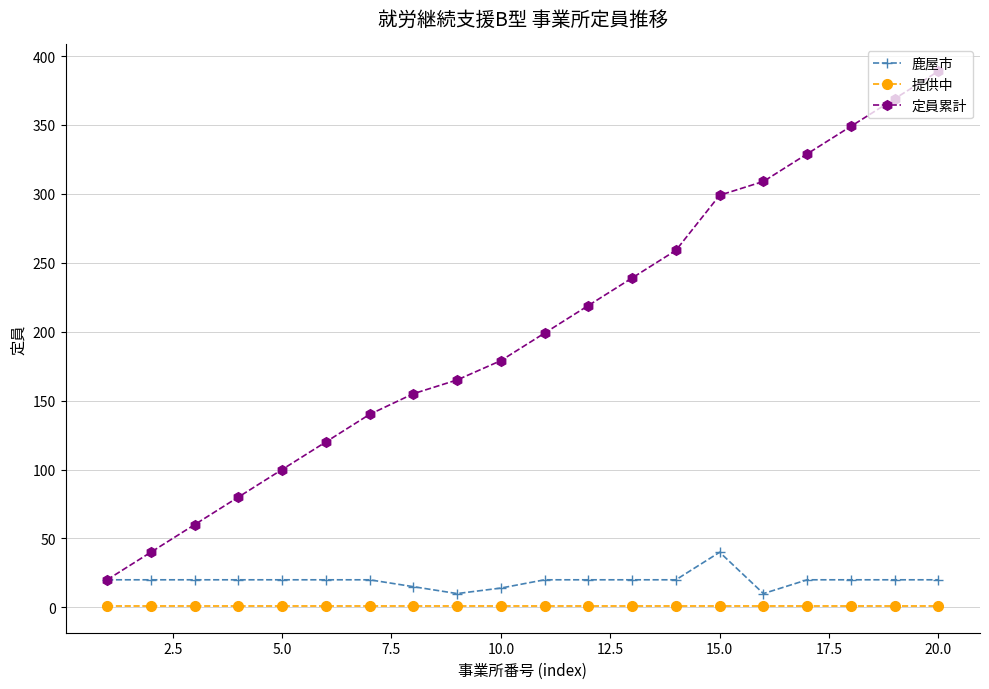

How many values in the 定員累計 series are below 199?

10